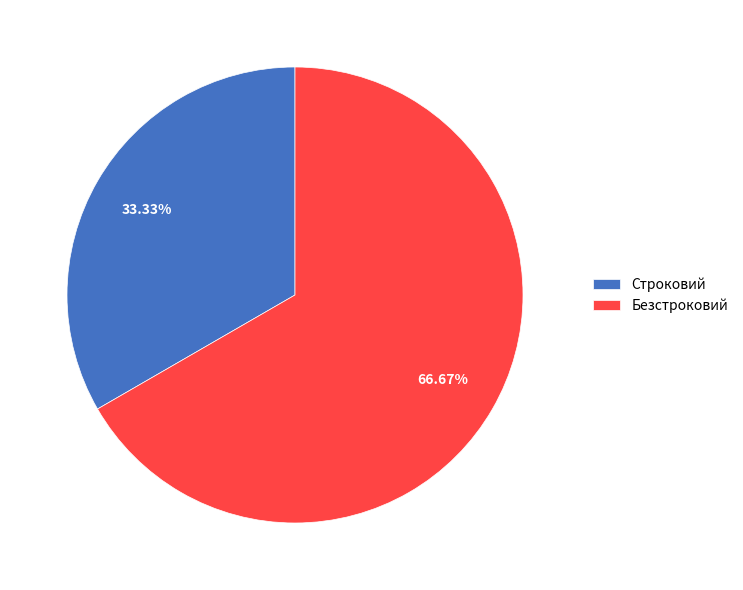

Rank the categories by value from highest to lowest.

Безстроковий, Строковий